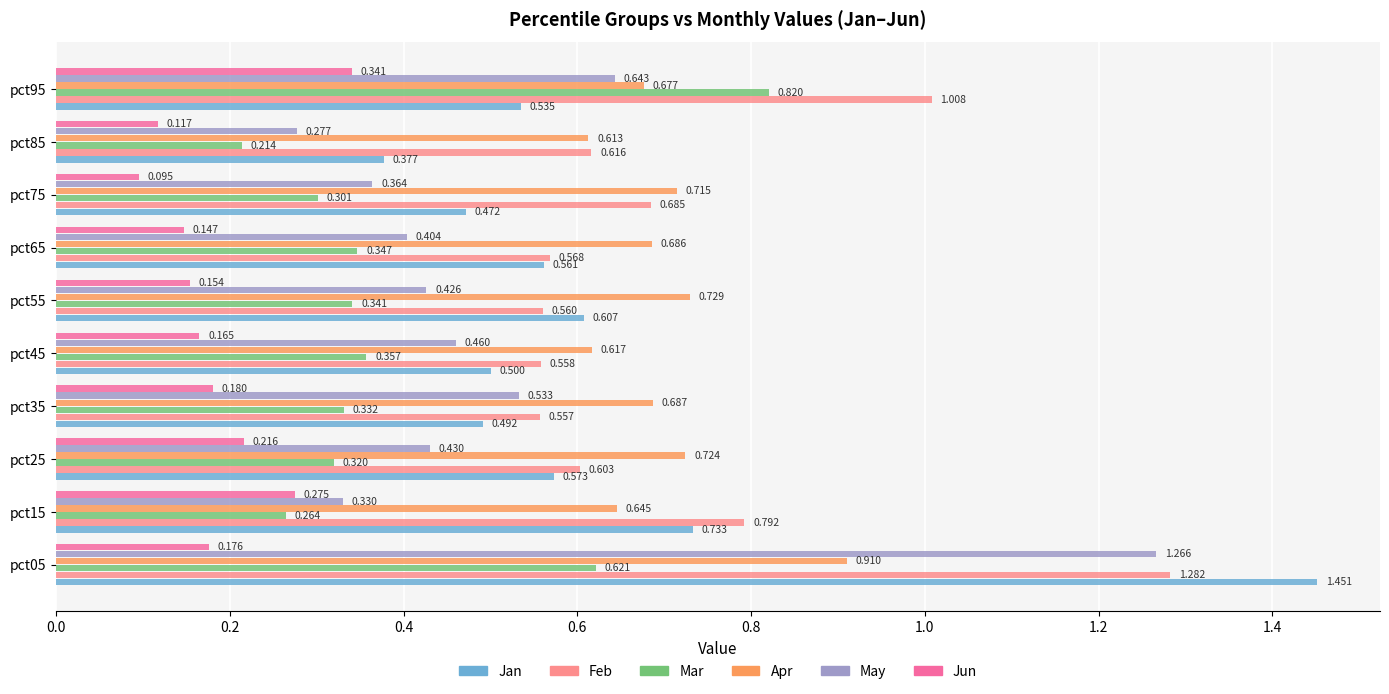

Which series changed the most between pct85 and pct95?

Mar